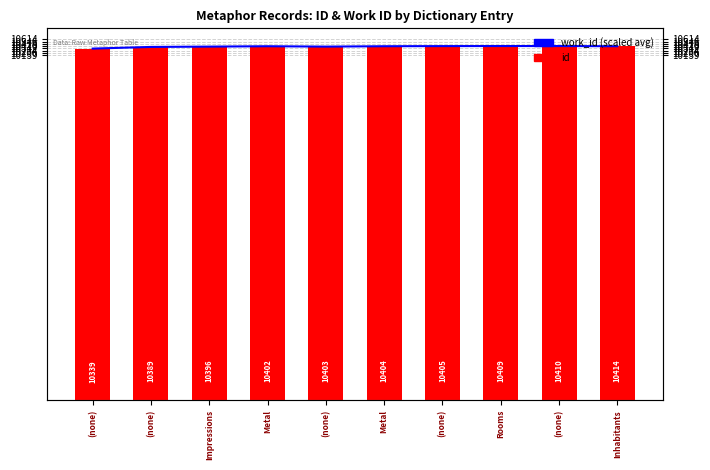

Rank the series at Metal from highest to lowest value.

work_id (scaled), id